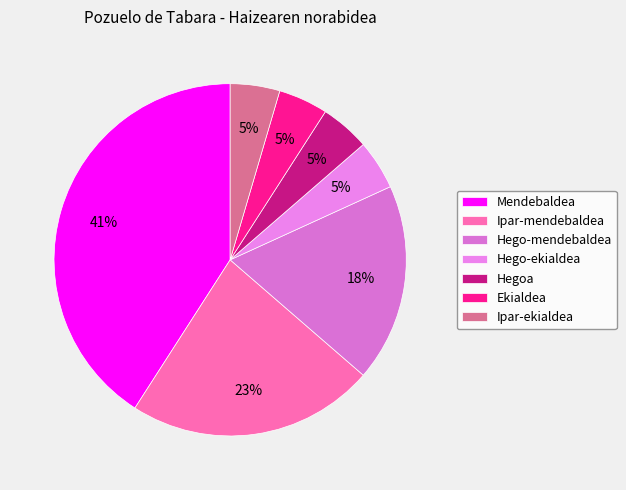

Which slice is the largest?

Mendebaldea